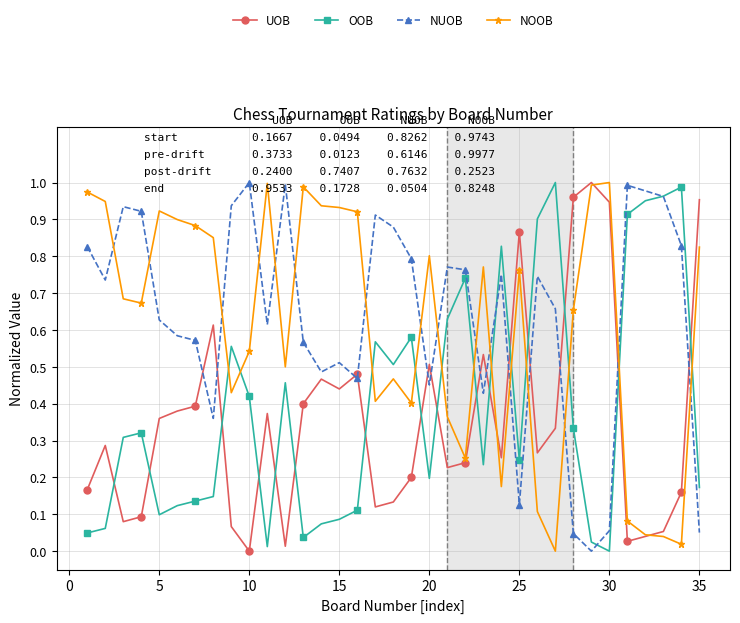

True or false: NOOB and NUOB intersect in this chart.

True